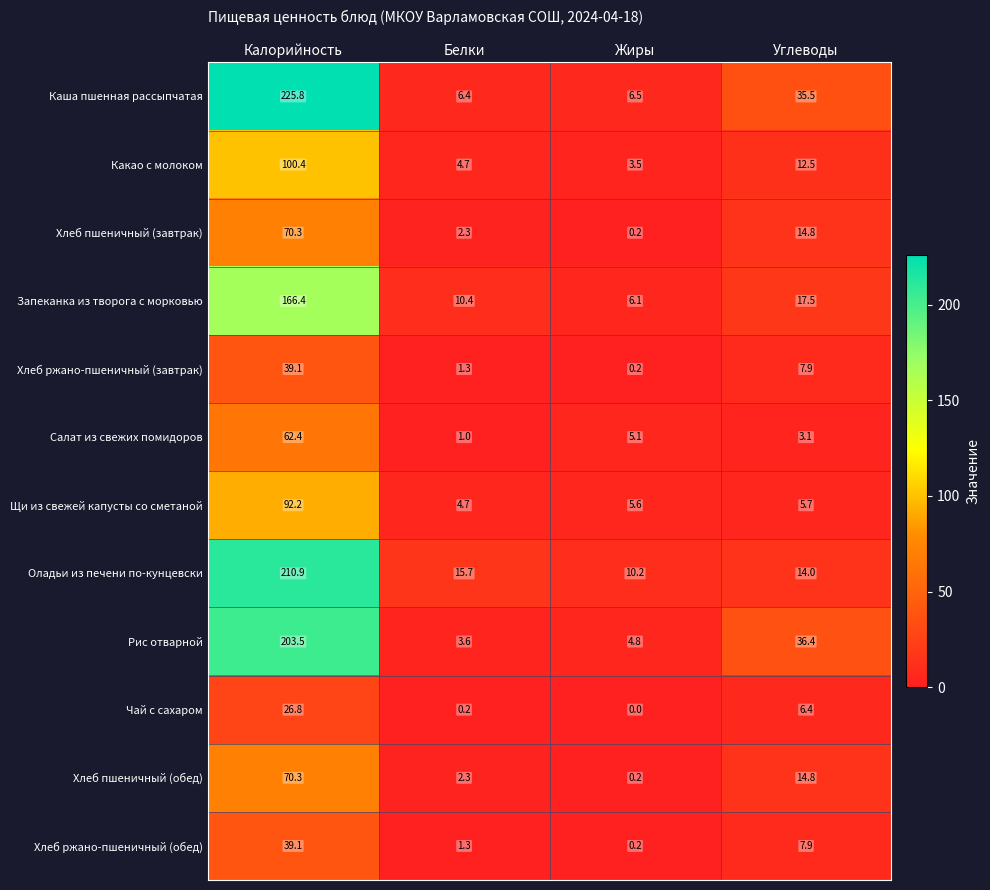

Is it true that Запеканка из творога с морковью equals 2.8 at Белки?

False